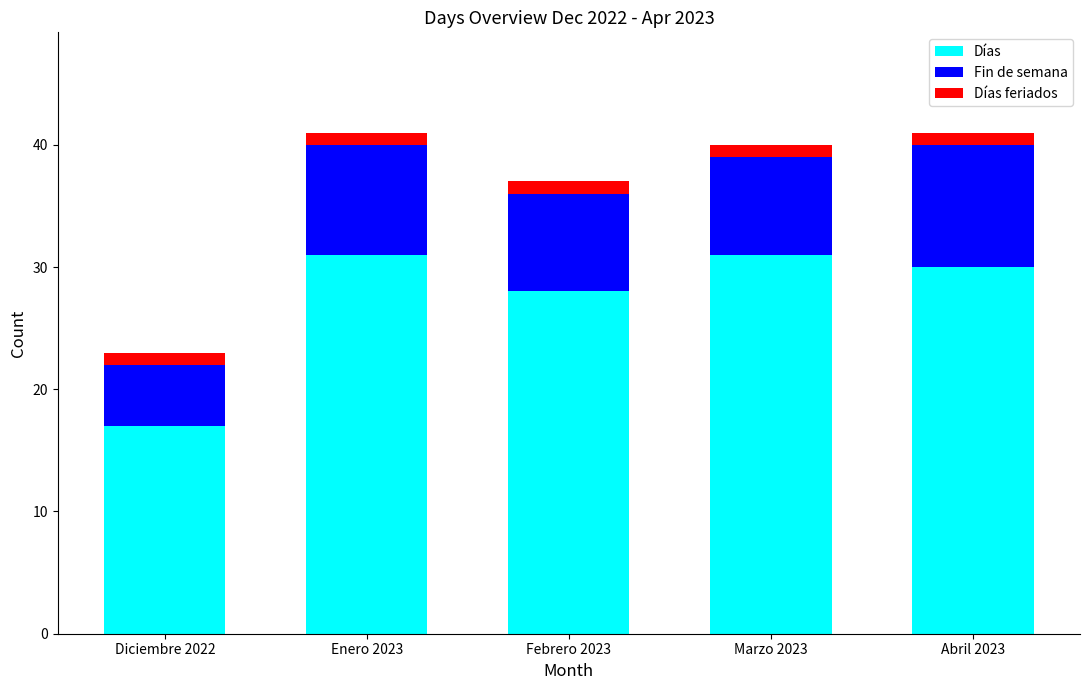

What is the average value of the Días series?

27